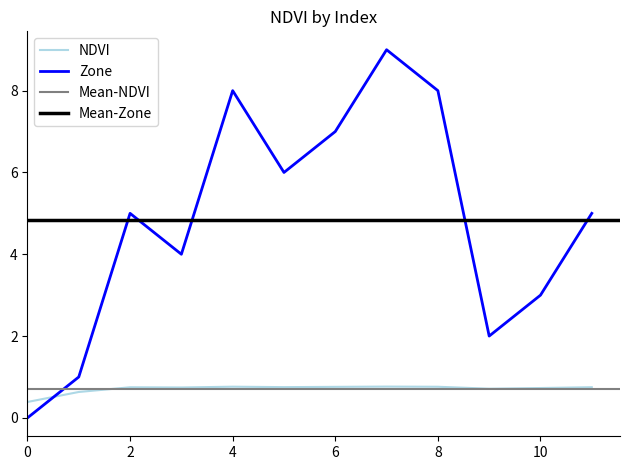

What is the difference between the highest and lowest values at 9?

1.3